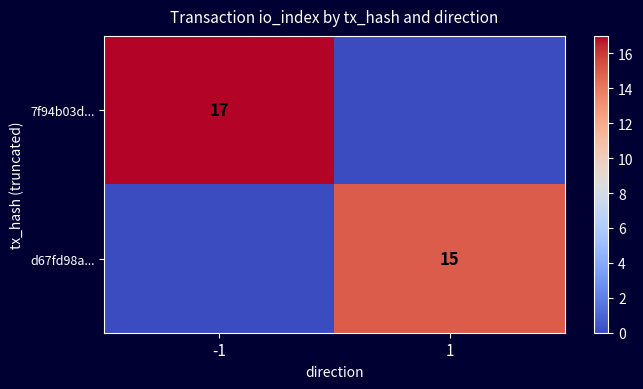

The d67fd98a... series shows 15 at 1. True or false?

True